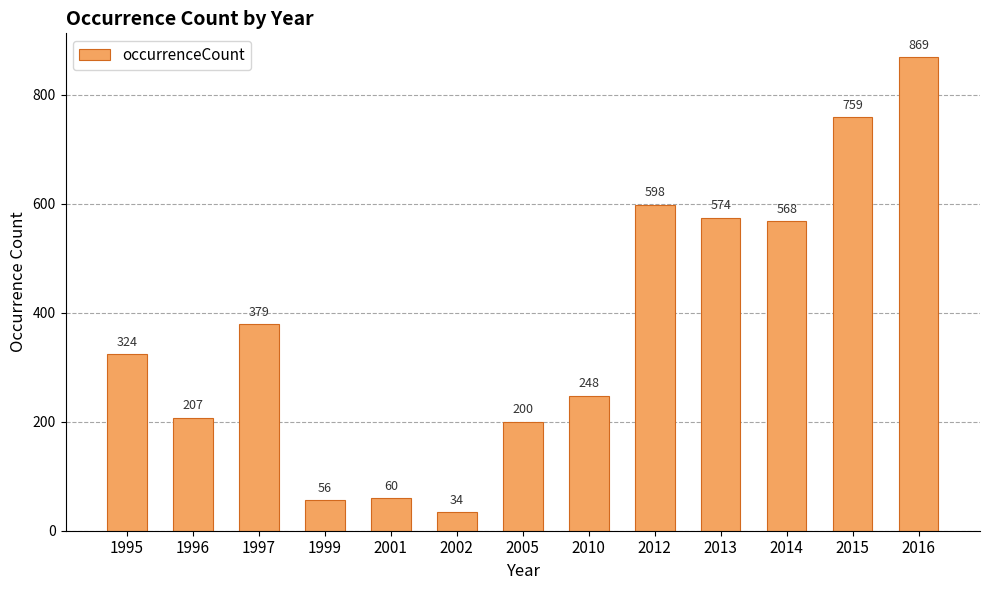

The value at 2005 is 280. True or false?

False